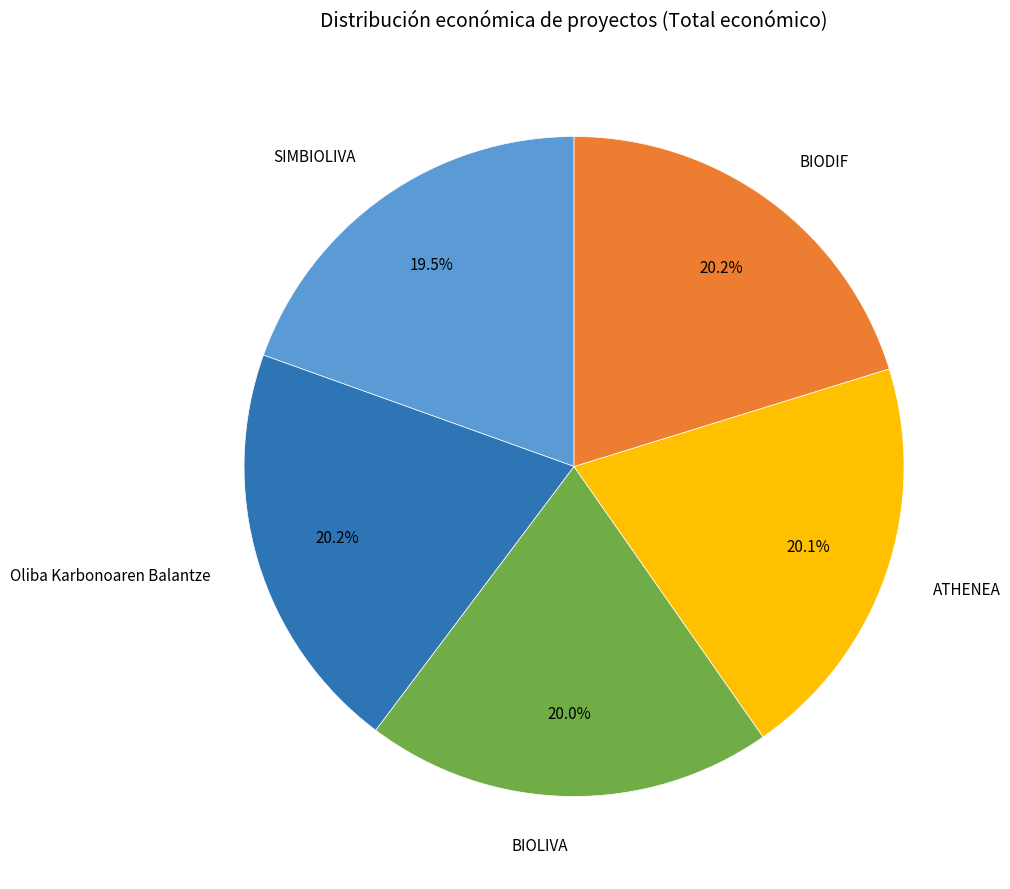

Is it true that SIMBIOLIVA is 14% of the pie?

False